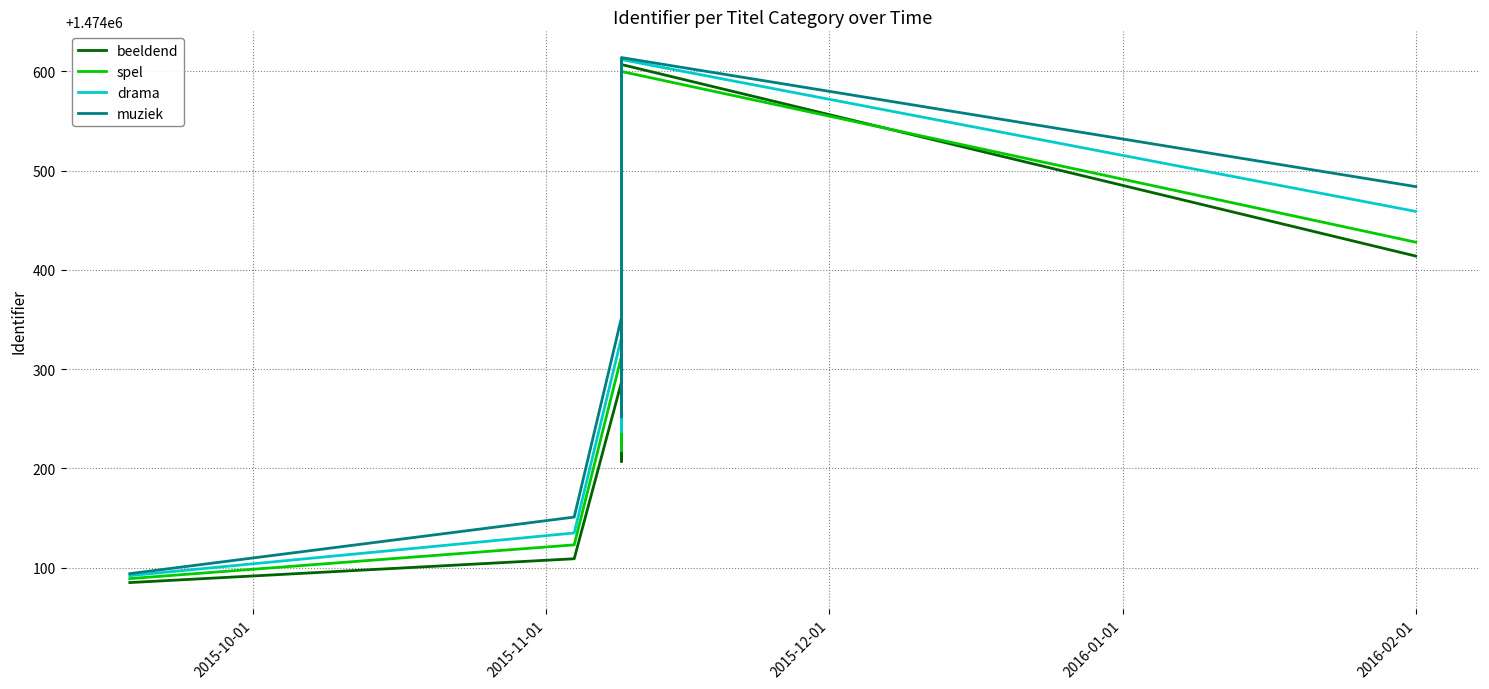

What is the difference between the maximum and second lowest values in the spel series?

477